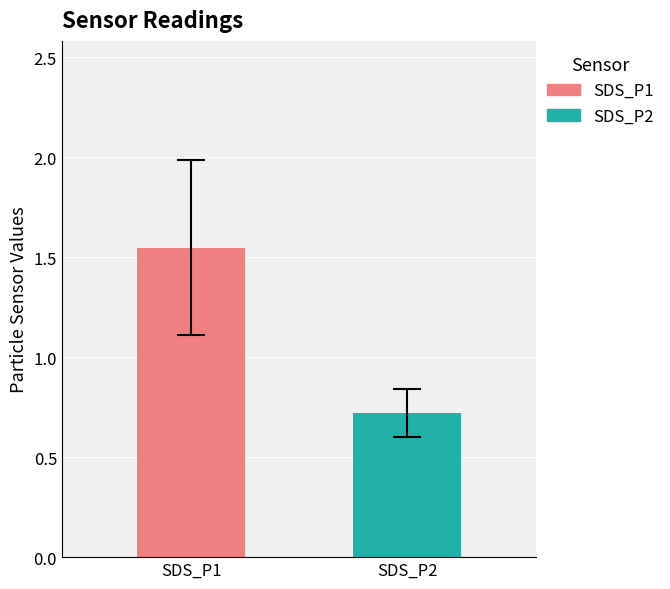

Are the bars horizontal?

No